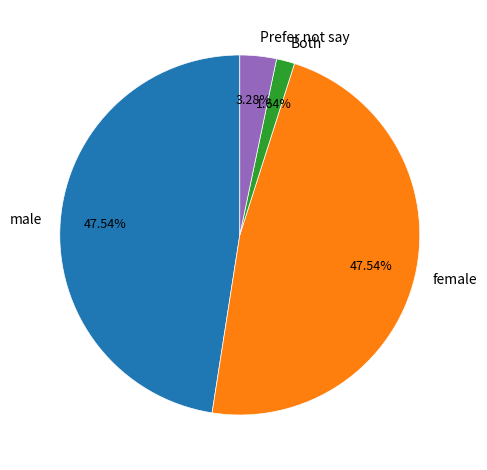

Which has a higher value, female or Both?

female